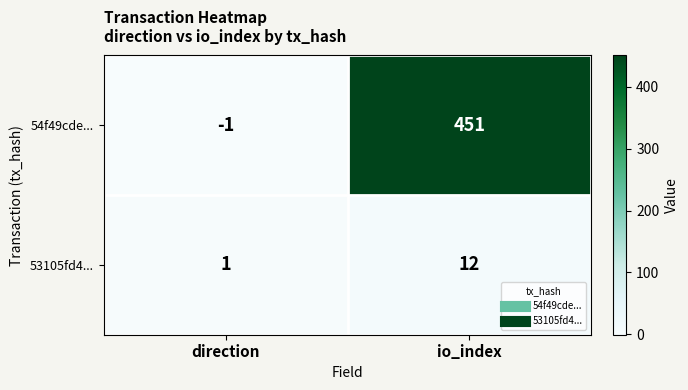

Reading left to right, extract all data points from this chart.

54f49cde...: direction=-1	io_index=451
53105fd4...: direction=1	io_index=12